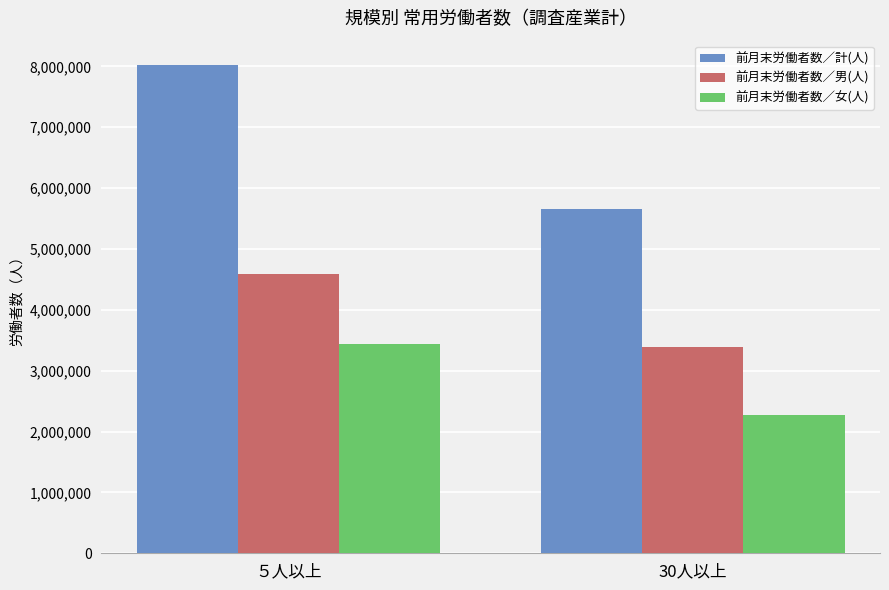

The value of 前月末労働者数／男(人) at 30人以上 is 3383675. True or false?

True